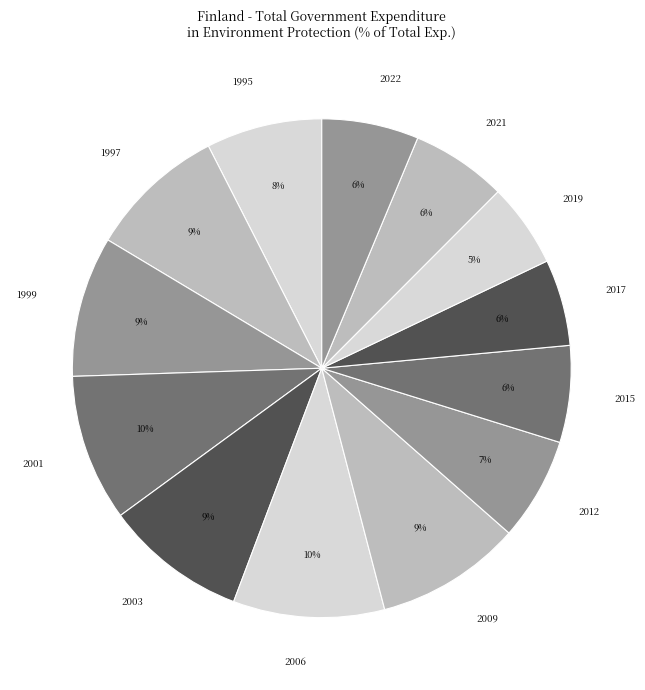

To the nearest percent, what portion does 2019 represent?

5%